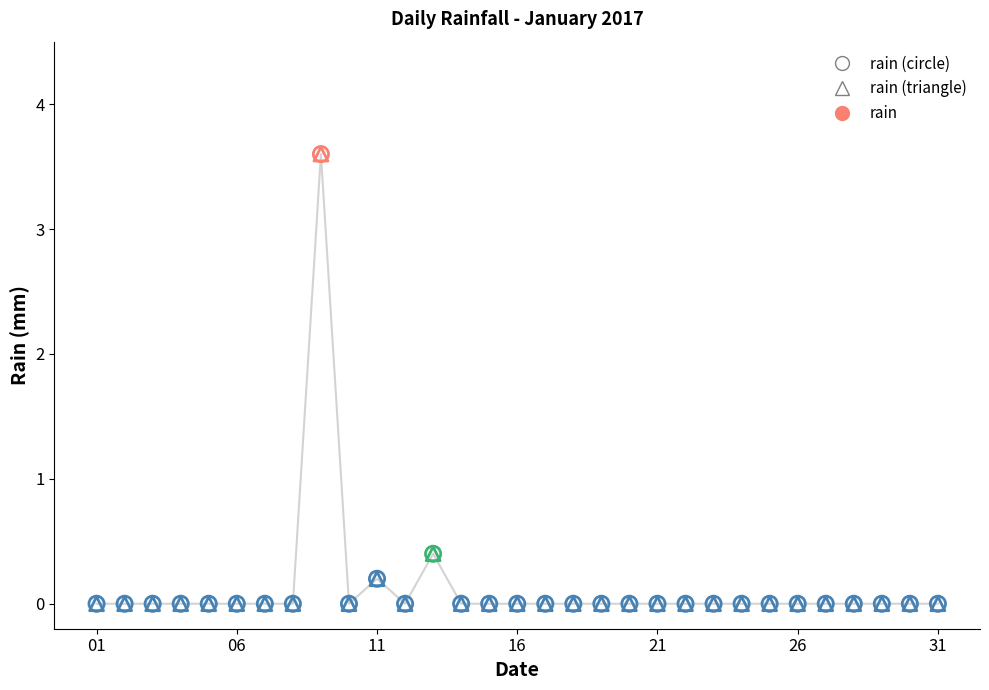

What is the difference between the maximum and minimum values?

3.6